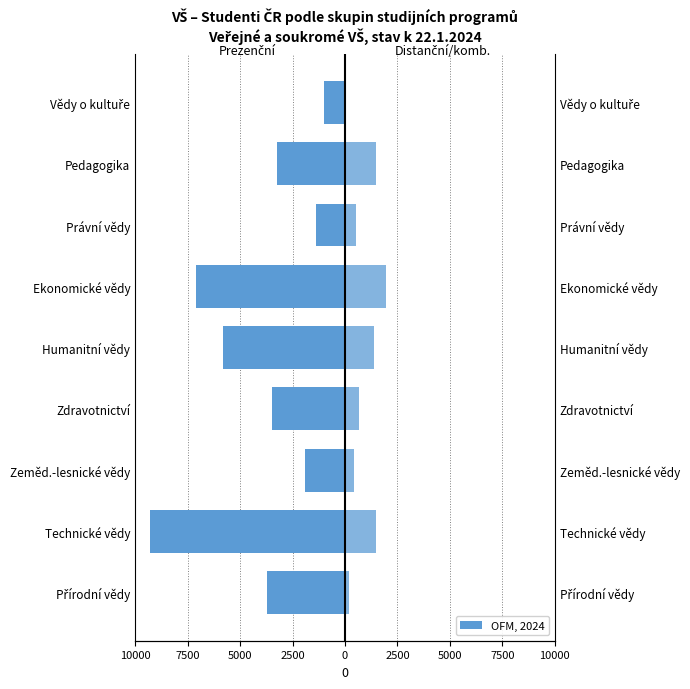

How many data points in Prezenční studium are above -3499?

4